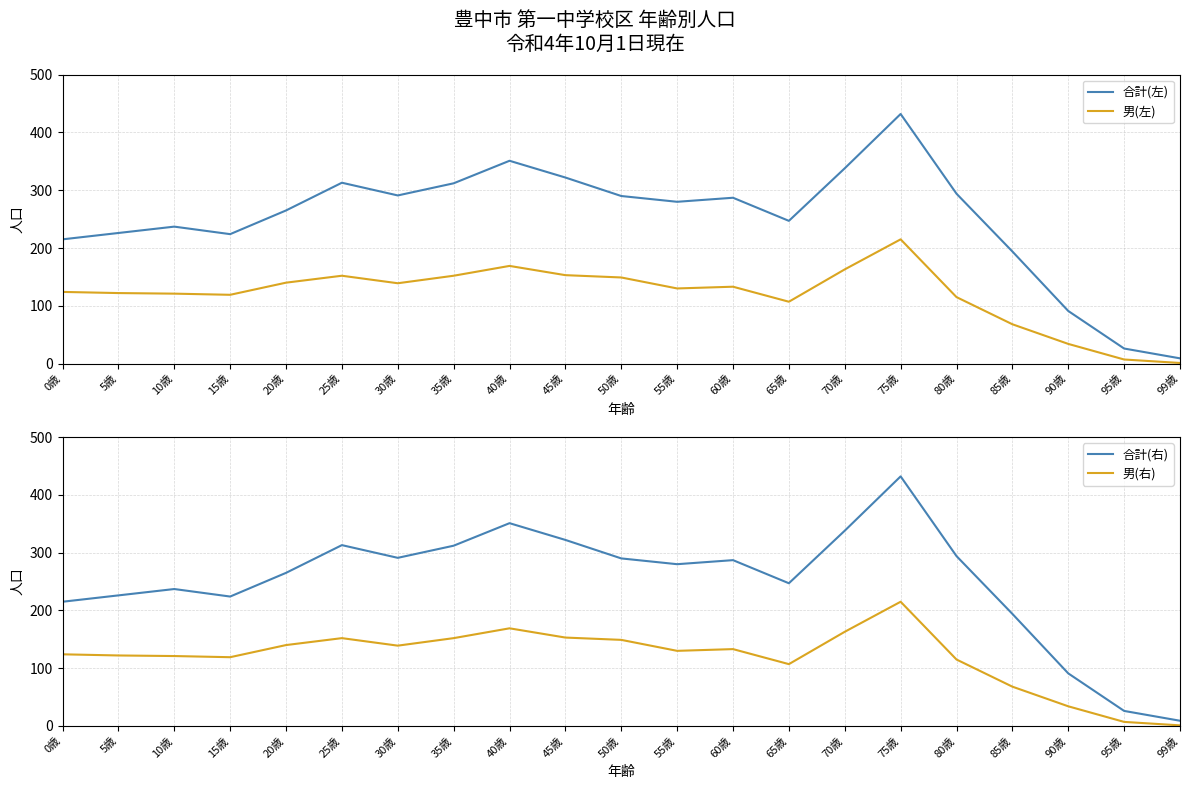

True or false: 合計(左) has more than 2 points higher than both neighbors.

True